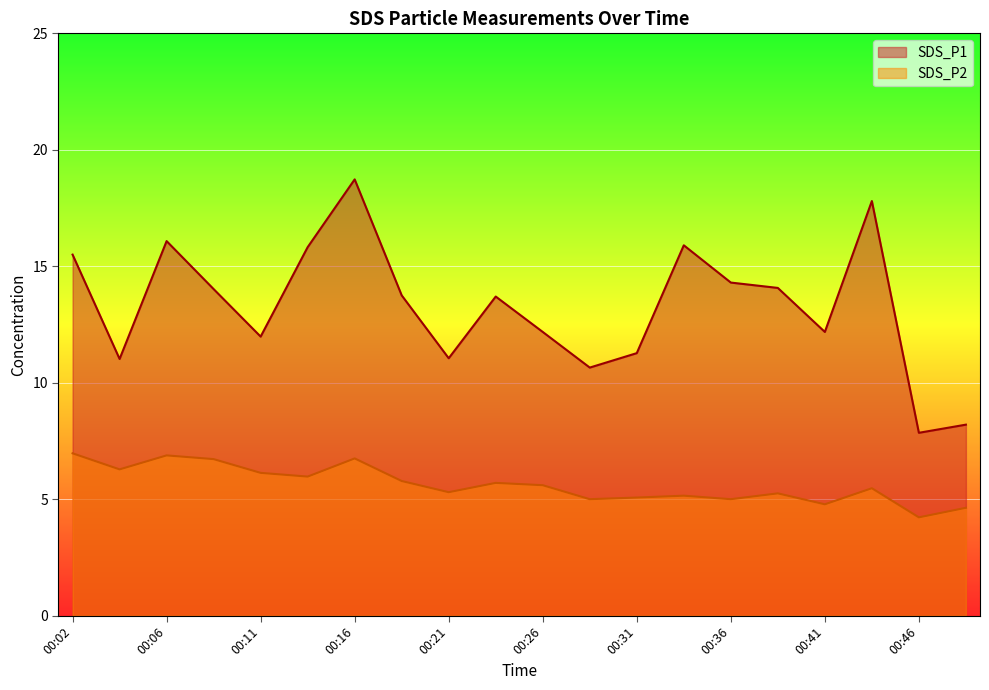

True or false: SDS_P1 and SDS_P2 cross at least once.

False